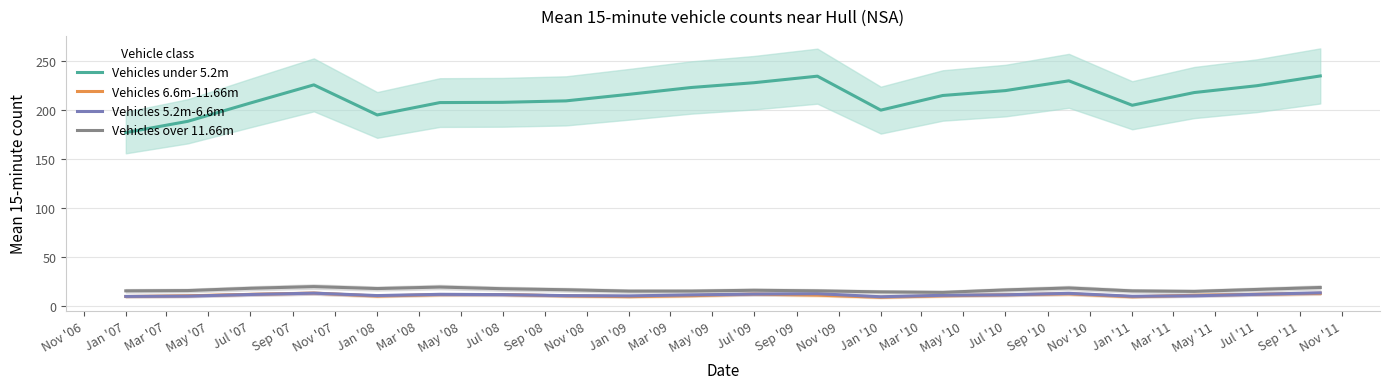

What is the approximate value of Vehicles 5.2m-6.6m at Jul '07?

11.3